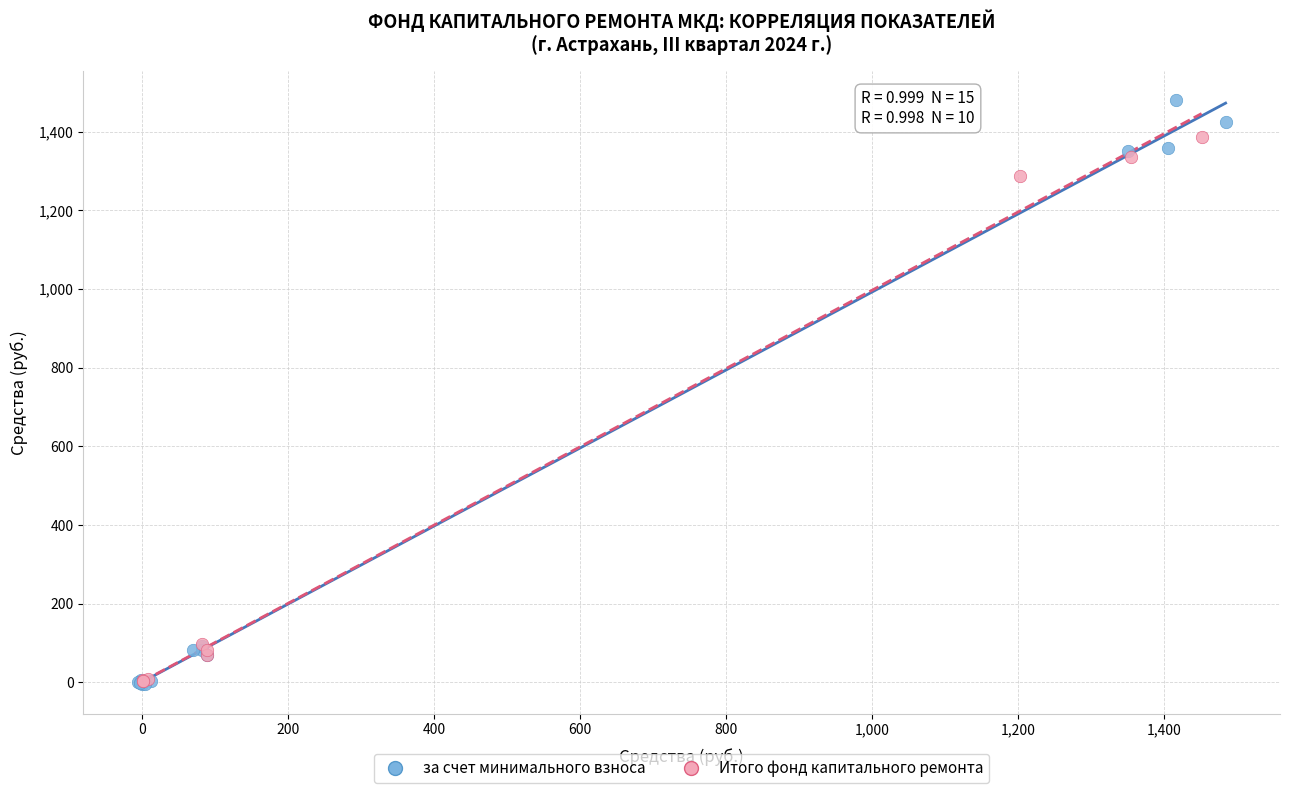

What are all the series names shown in the legend?

за счет минимального взноса, Итого фонд капитального ремонта